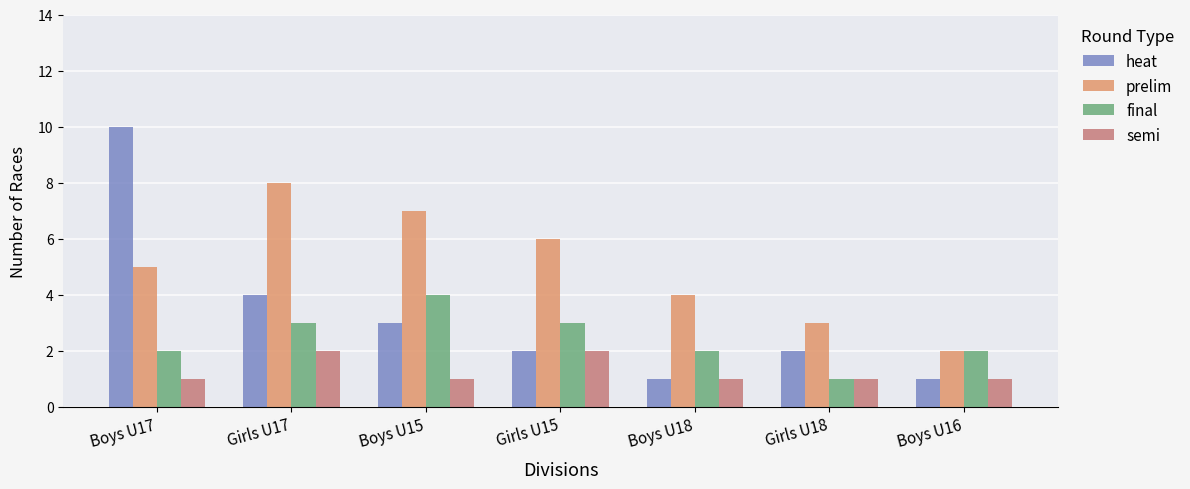

Count the semi values in the range 1 to 2.

7